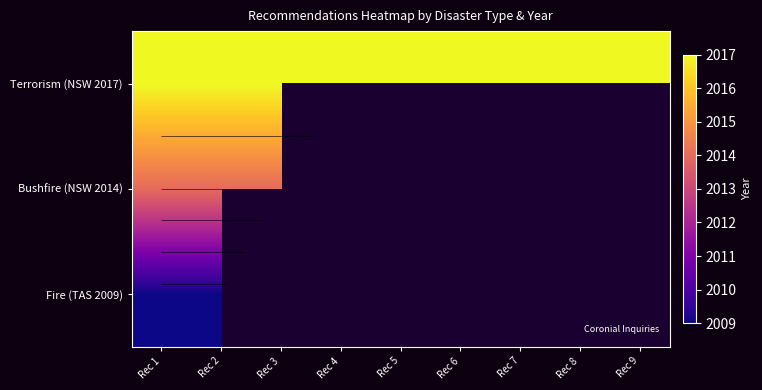

Is it true that Terrorism (NSW 2017) equals 2017.0 at Rec 2?

True